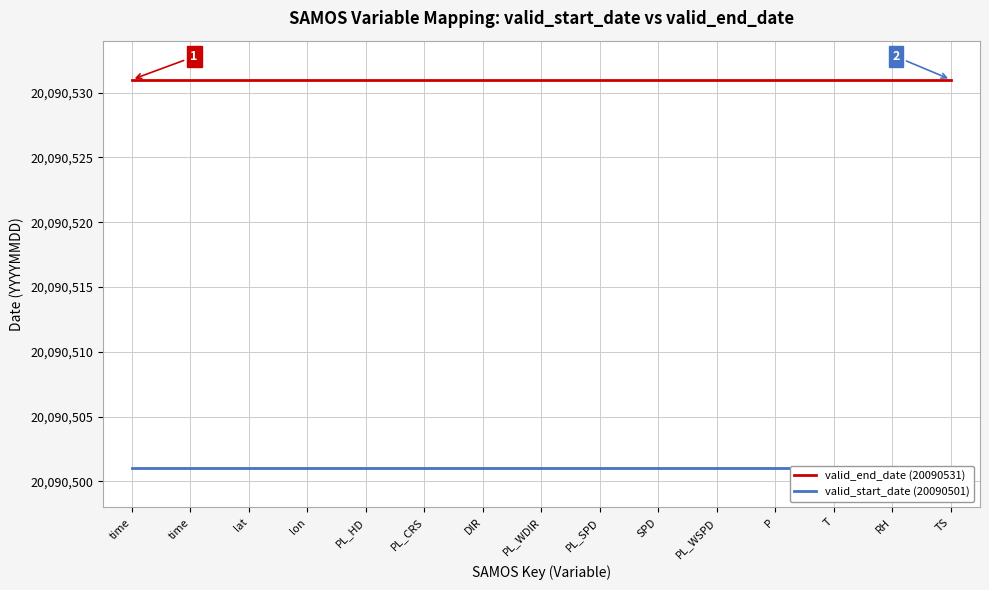

Reading right to left, what are all the values shown in this chart?

valid_end_date (20090531): 20090531	20090531	20090531	20090531	20090531	20090531	20090531	20090531	20090531	20090531	20090531	20090531	20090531	20090531	20090531
valid_start_date (20090501): 20090501	20090501	20090501	20090501	20090501	20090501	20090501	20090501	20090501	20090501	20090501	20090501	20090501	20090501	20090501